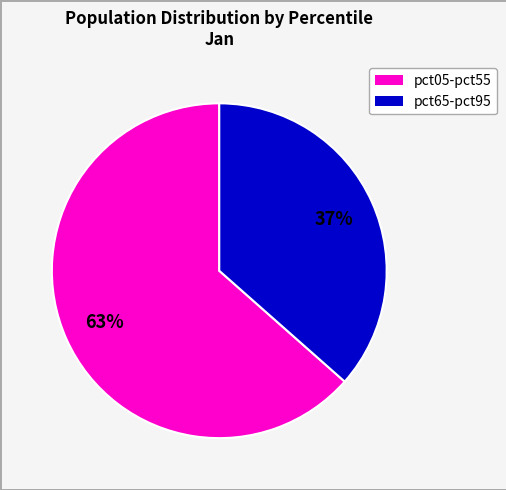

Does any single category account for the majority?

Yes